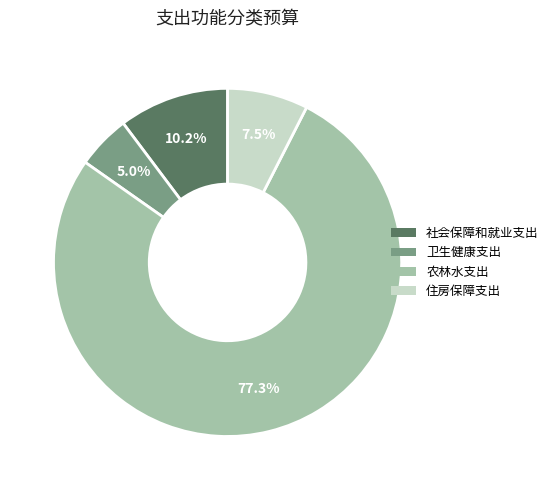

To the nearest percent, what is the difference between the largest and smallest slice percentages?

72%